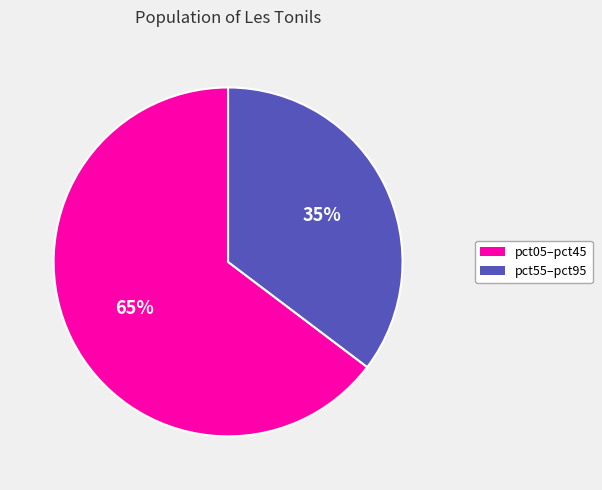

Is there any slice that represents more than half of the pie?

Yes